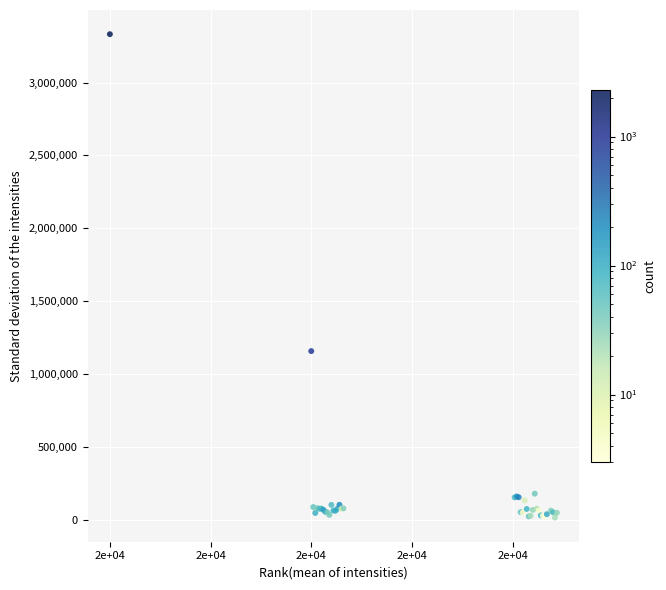

What Y value in the scatter plot is closest to 1674201?

1158335